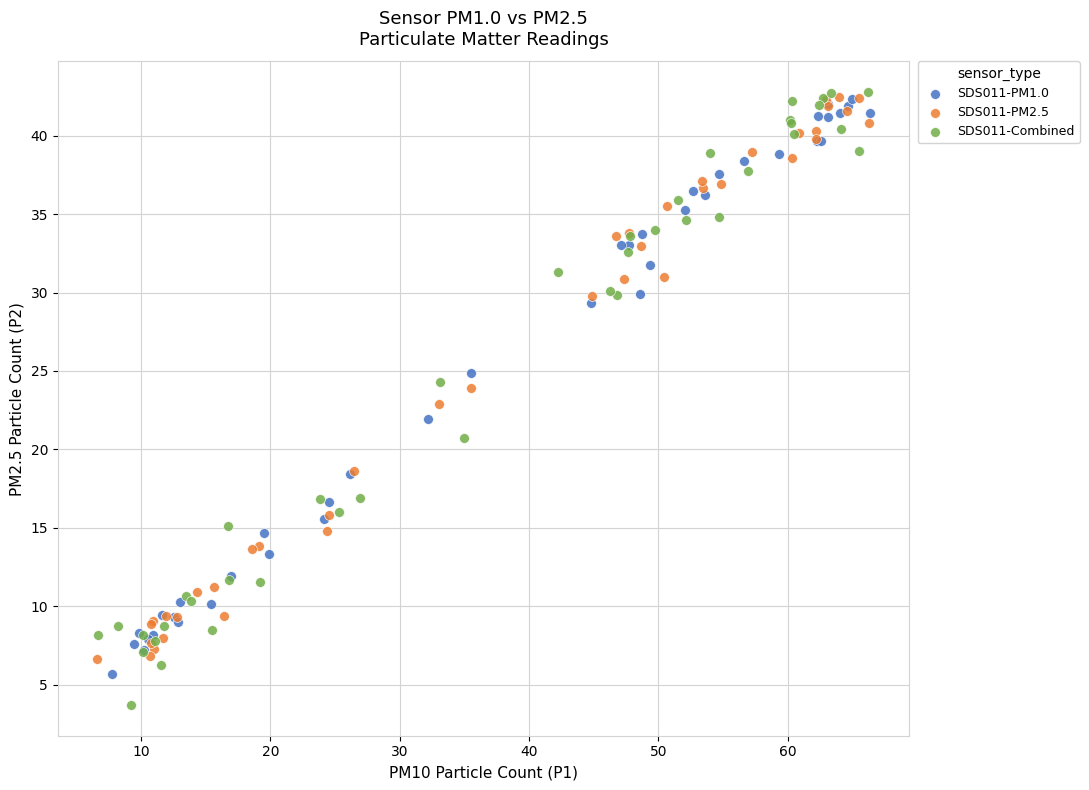

Which series reaches the minimum Y coordinate?

SDS011-Combined